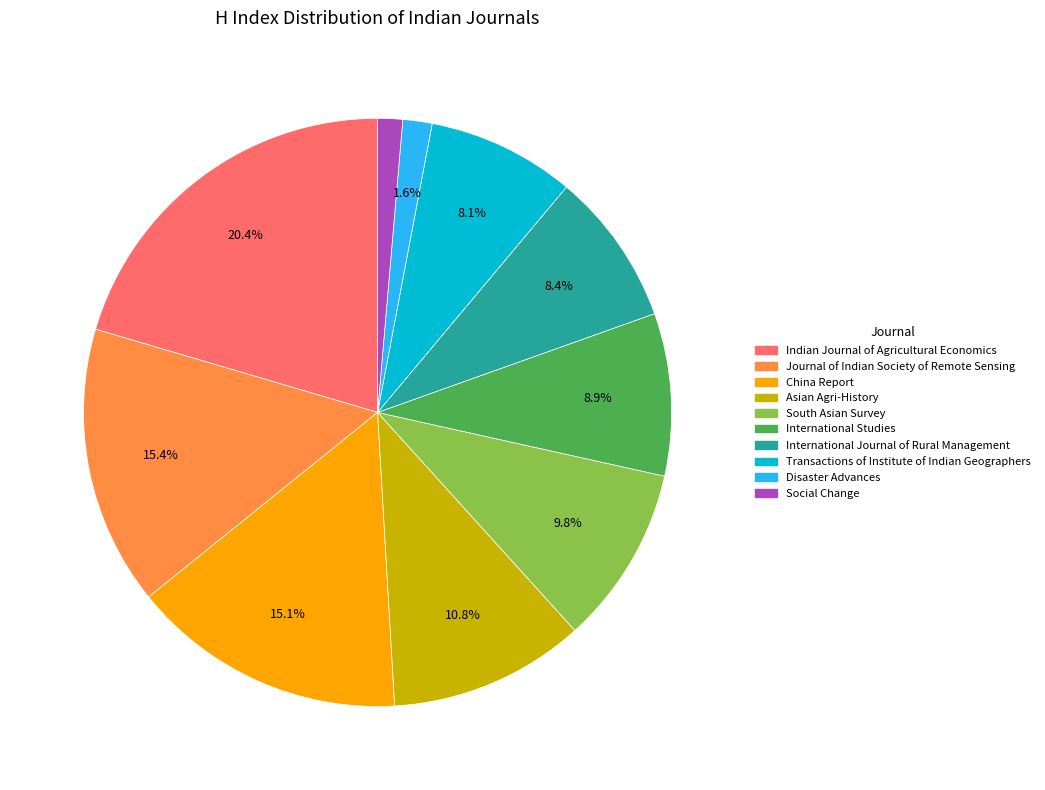

Does South Asian Survey account for over 50% of the chart?

No